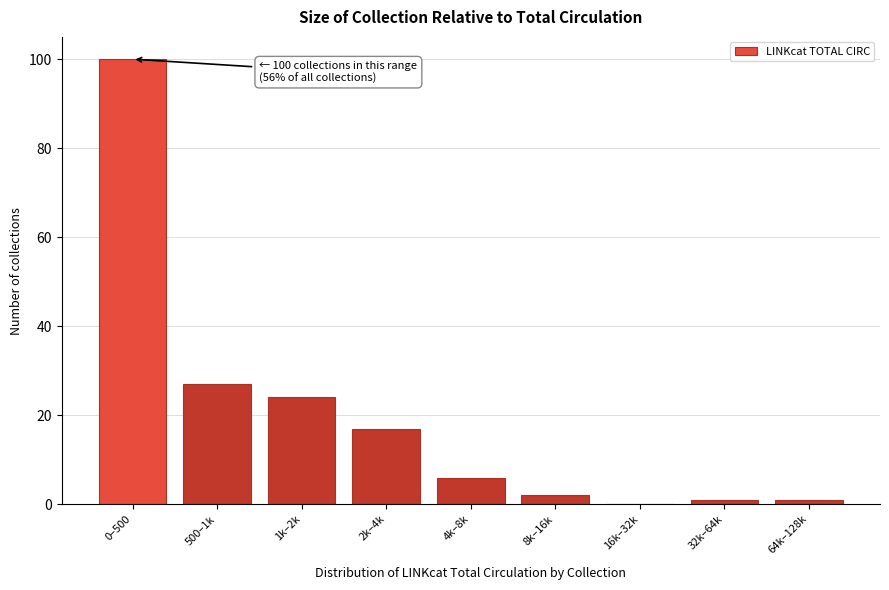

Reading left to right, transcribe all the data shown in this chart.

0–500=100	500–1k=27	1k–2k=24	2k–4k=17	4k–8k=6	8k–16k=2	16k–32k=0	32k–64k=1	64k–128k=1